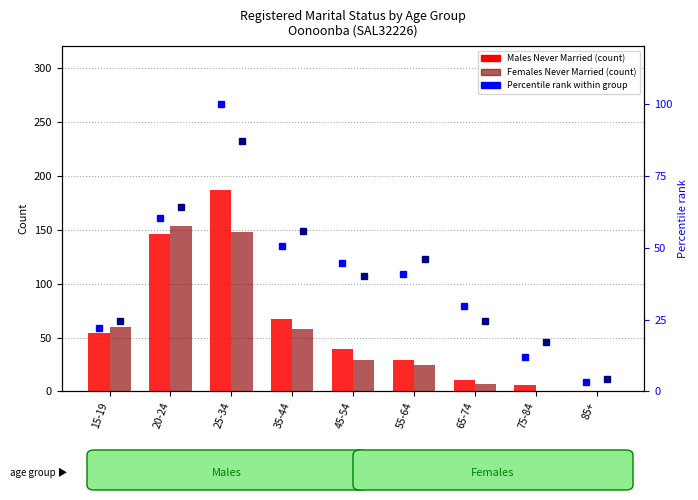

Is it true that Males % of max equals 40.8 at 55-64?

True